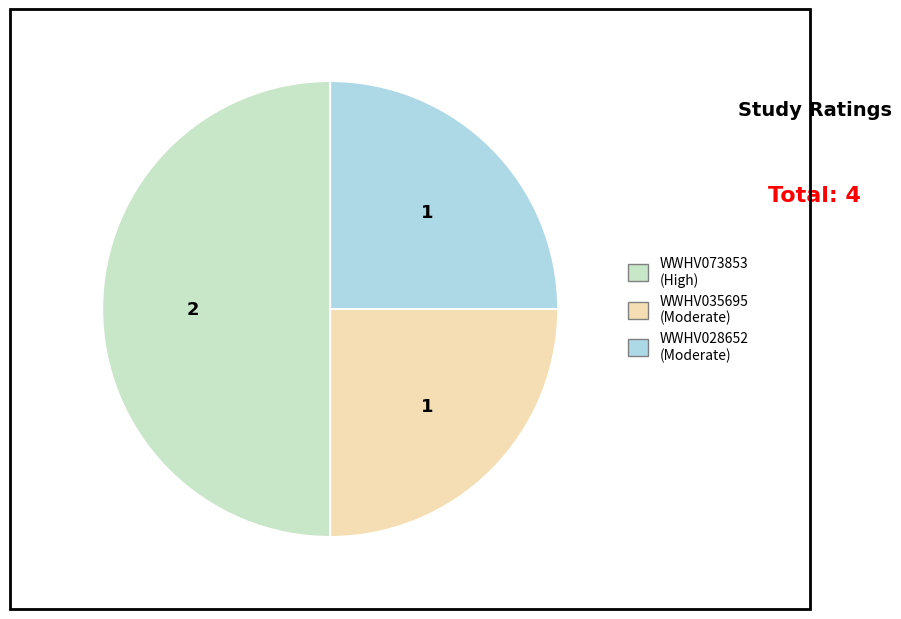

Does WWHV035695 represent more than half of the total?

No